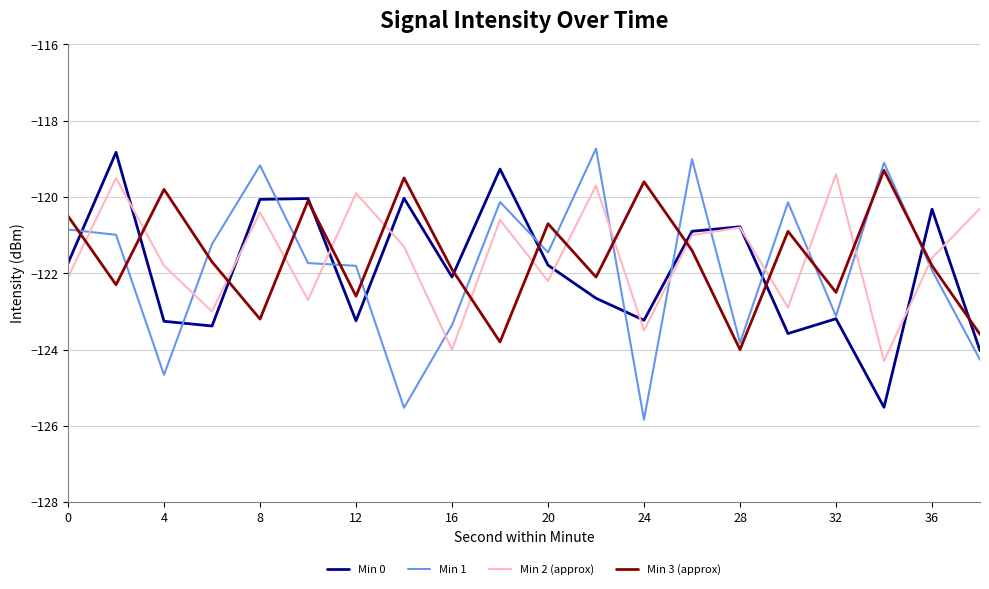

What is the minimum value shown in the chart?

-125.8